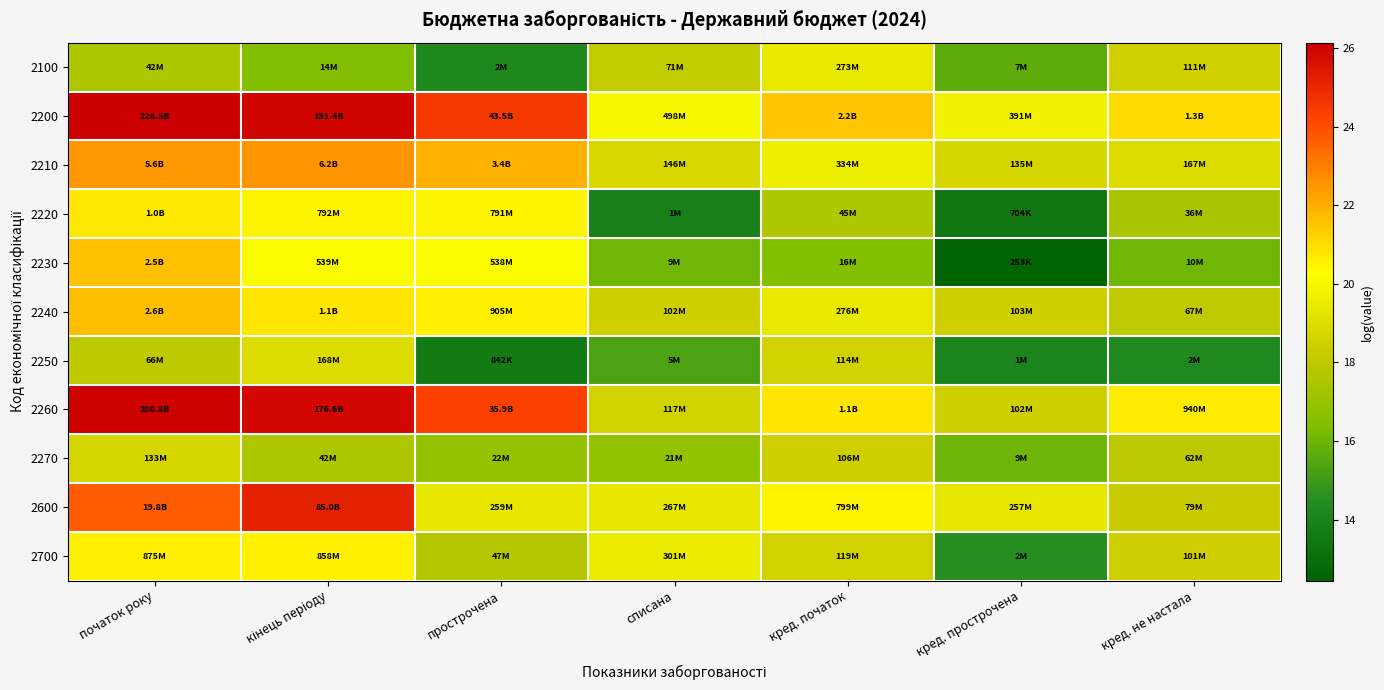

Reading left to right, transcribe all the data shown in this chart.

2100: початок року=17.6	кінець періоду=16.5	прострочена=14.2	списана=18.1	кред. початок=19.4	кред. прострочена=15.7	кред. не настала=18.5
2200: початок року=26.1	кінець періоду=26.0	прострочена=24.5	списана=20.0	кред. початок=21.5	кред. прострочена=19.8	кред. не настала=21.0
2210: початок року=22.5	кінець періоду=22.5	прострочена=21.9	списана=18.8	кред. початок=19.6	кред. прострочена=18.7	кред. не настала=18.9
2220: початок року=20.7	кінець періоду=20.5	прострочена=20.5	списана=13.9	кред. початок=17.6	кред. прострочена=13.5	кред. не настала=17.4
2230: початок року=21.6	кінець періоду=20.1	прострочена=20.1	списана=16.0	кред. початок=16.6	кред. прострочена=12.4	кред. не настала=16.1
2240: початок року=21.7	кінець періоду=20.8	прострочена=20.6	списана=18.4	кред. початок=19.4	кред. прострочена=18.4	кред. не настала=18.0
2250: початок року=18.0	кінець періоду=18.9	прострочена=13.6	списана=15.3	кред. початок=18.6	кред. прострочена=14.1	кред. не настала=14.3
2260: початок року=26.1	кінець періоду=25.9	прострочена=24.3	списана=18.6	кред. початок=20.8	кред. прострочена=18.4	кред. не настала=20.7
2270: початок року=18.7	кінець періоду=17.6	прострочена=16.9	списана=16.9	кред. початок=18.5	кред. прострочена=16.0	кред. не настала=17.9
2600: початок року=23.7	кінець періоду=25.2	прострочена=19.4	списана=19.4	кред. початок=20.5	кред. прострочена=19.4	кред. не настала=18.2
2700: початок року=20.6	кінець періоду=20.6	прострочена=17.7	списана=19.5	кред. початок=18.6	кред. прострочена=14.5	кред. не настала=18.4